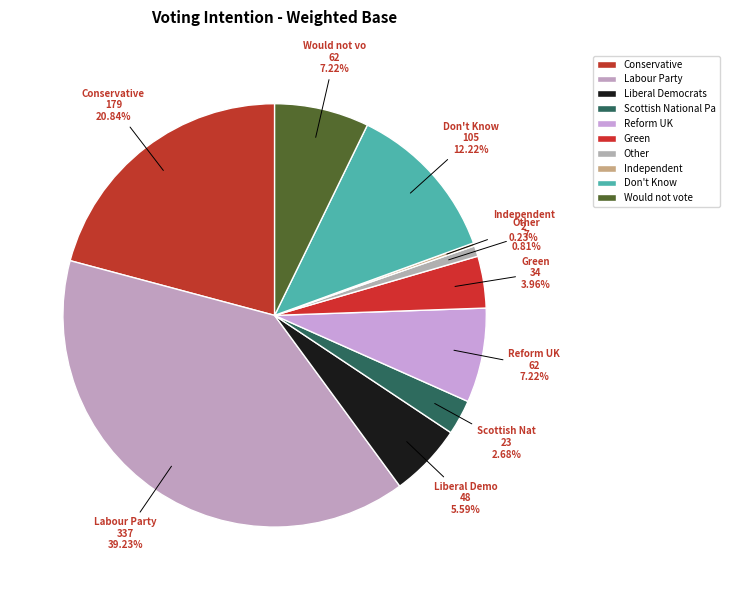

Which category has the smallest portion of the pie?

Independent